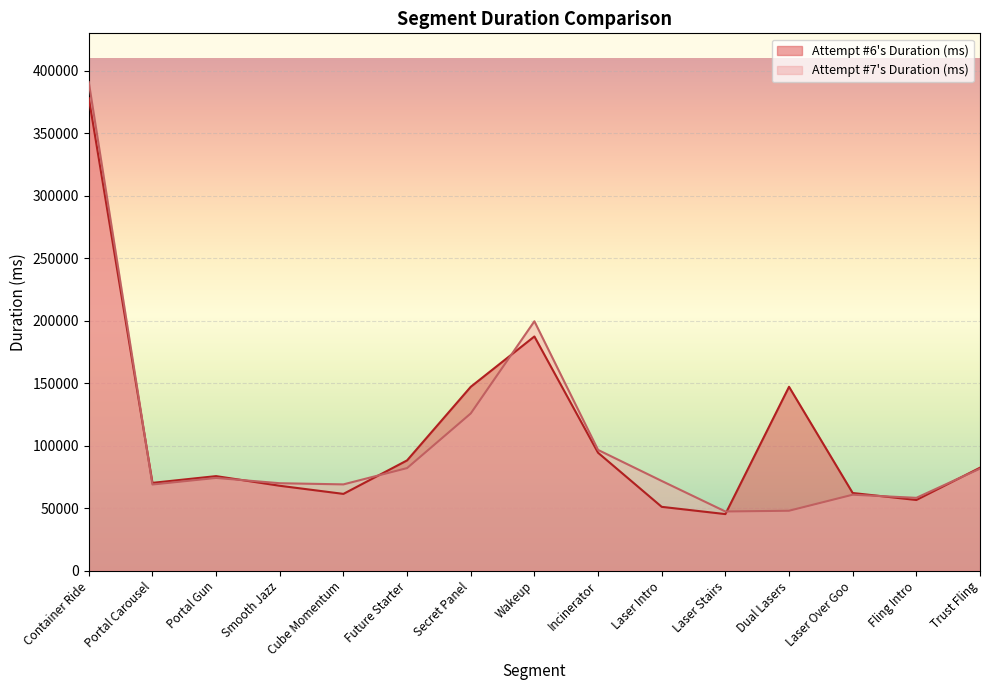

How many data points in Attempt #6's Duration (ms) are less than 75617?

7